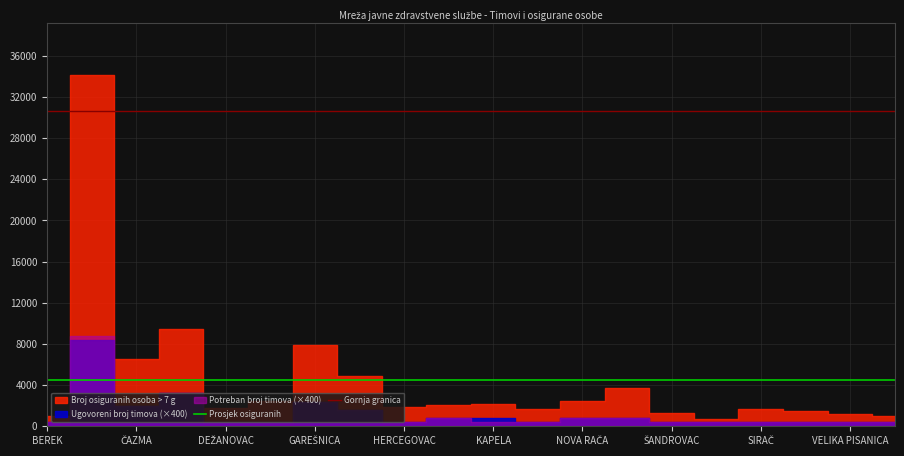

Does the chart display data point markers on the line(s)?

No